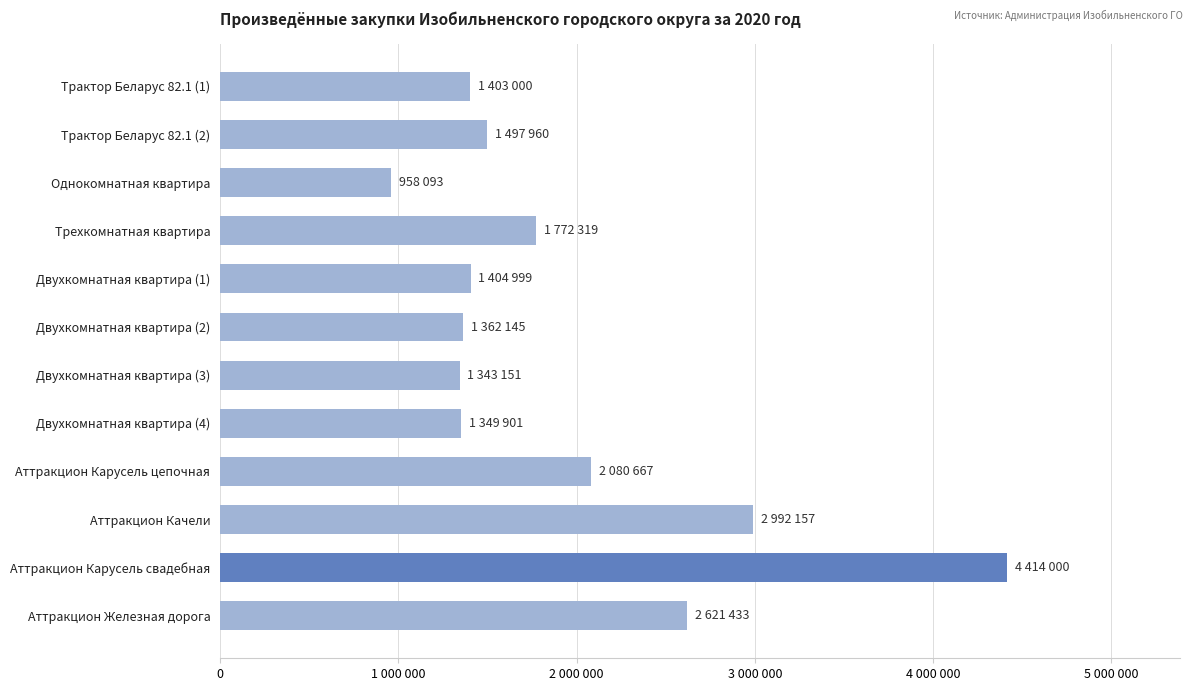

Are the bars grouped side by side (vs. stacked)?

No